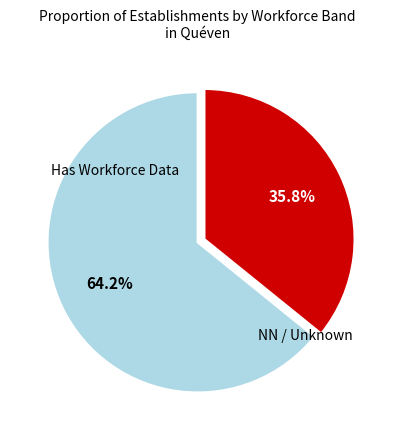

Is there a majority slice in this chart?

Yes